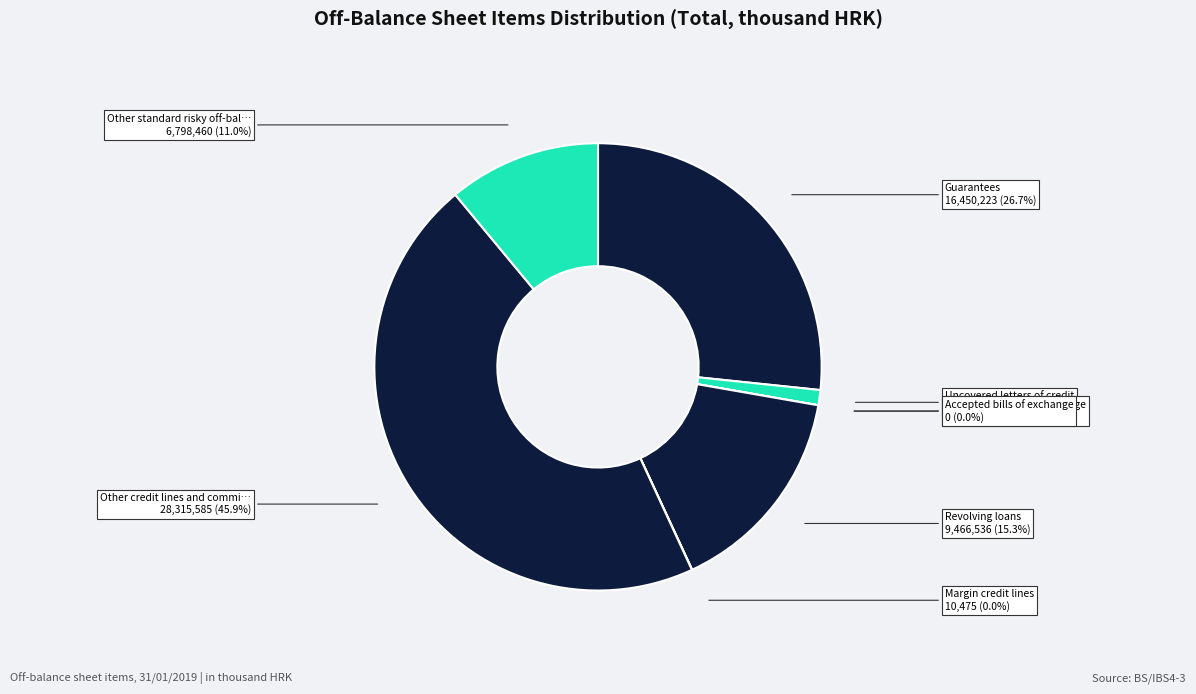

Which has a higher value, Uncovered letters of credit or Revolving loans?

Revolving loans